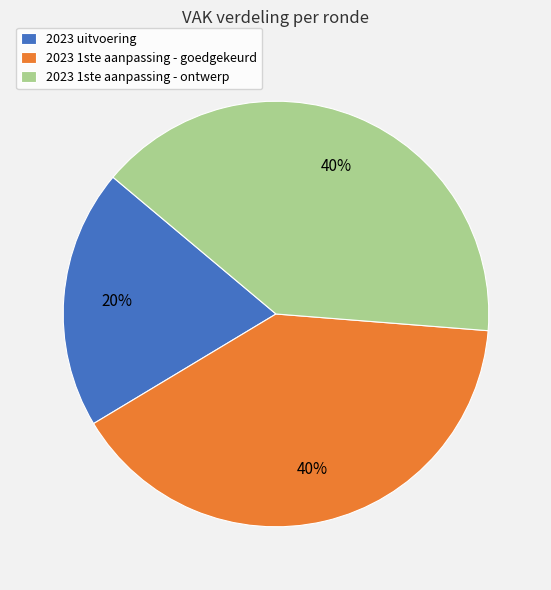

Which category has the smallest portion of the pie?

2023 uitvoering